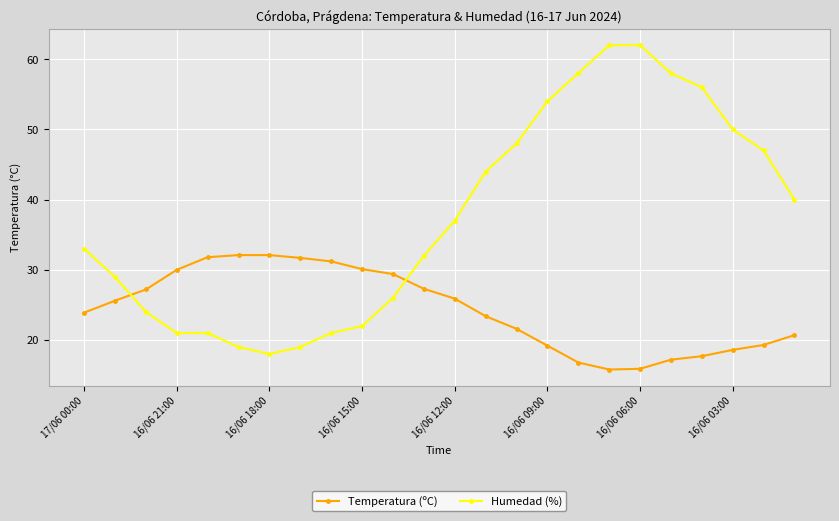

What is the minimum value for Temperatura (ºC)?

15.8